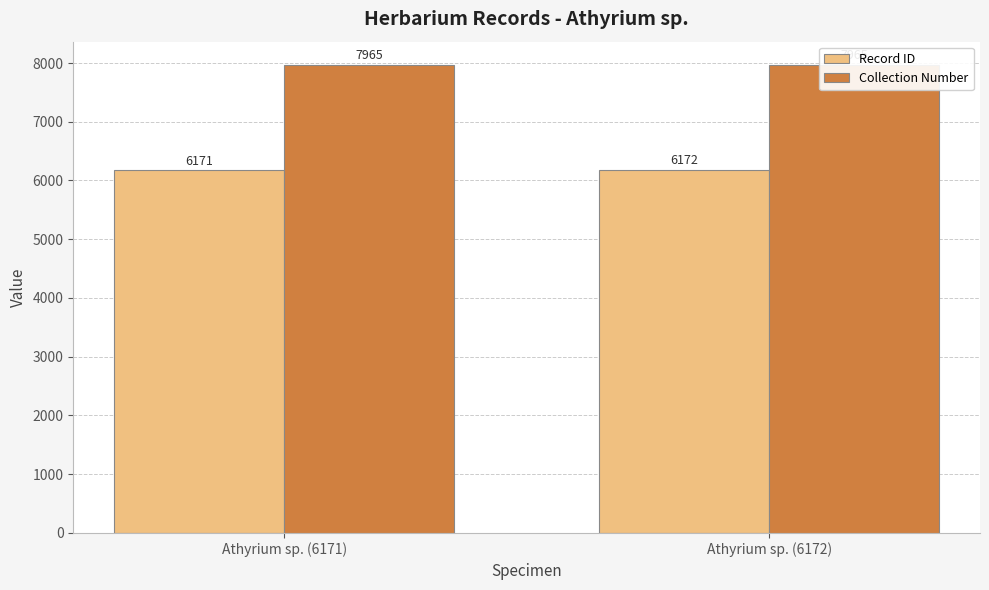

What position from the left is Athyrium sp. (6171)?

1